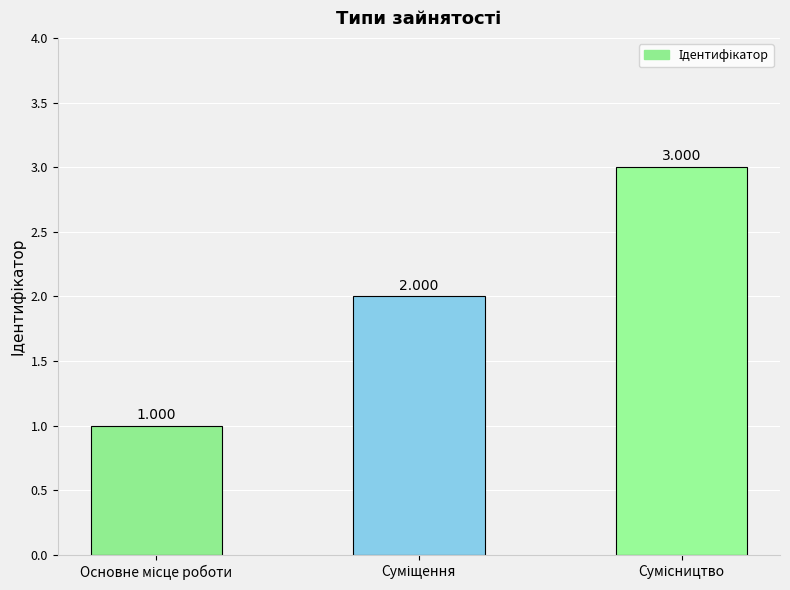

How many data points does each series have?

3